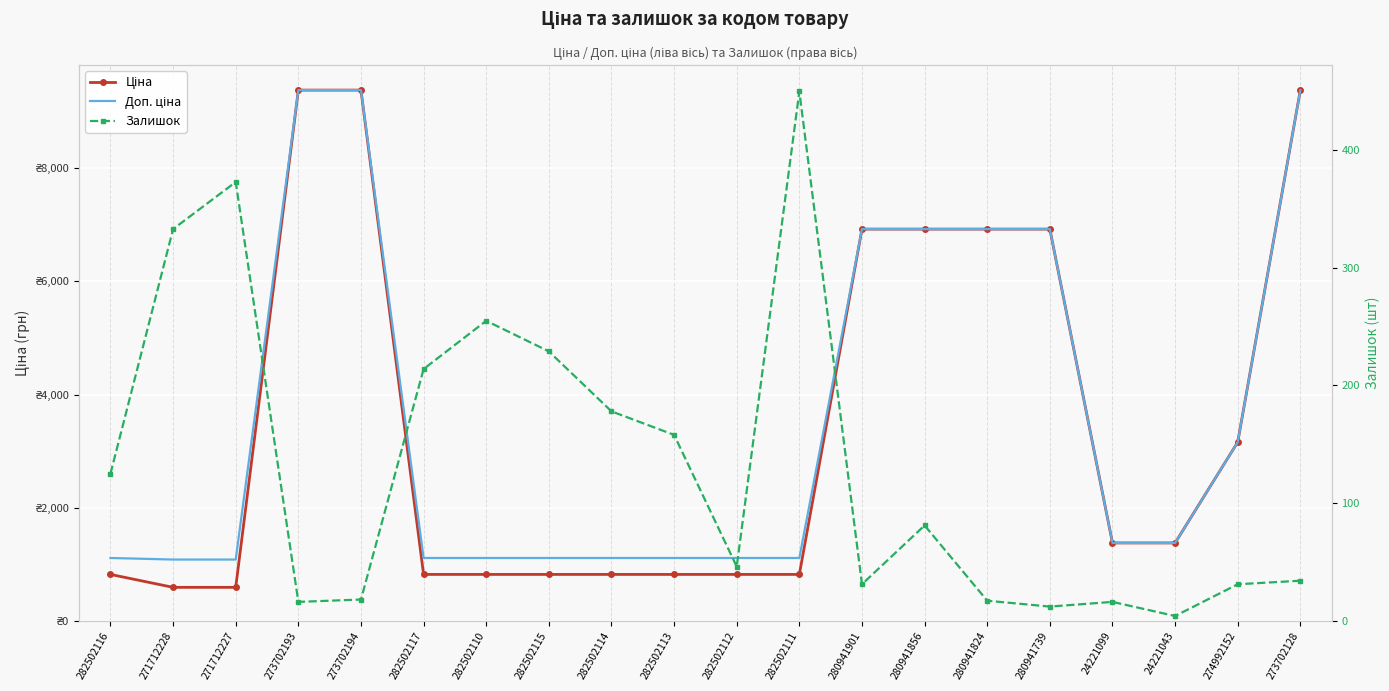

At which category is the sum across all series the highest?

273702128